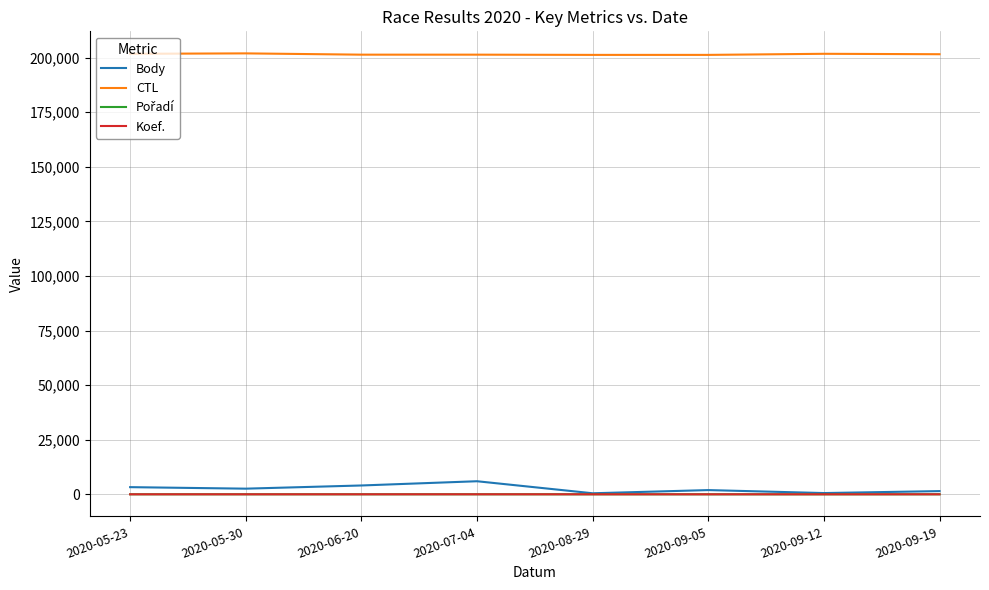

What is the spread (max minus min) of values at 2020-05-30?

201897